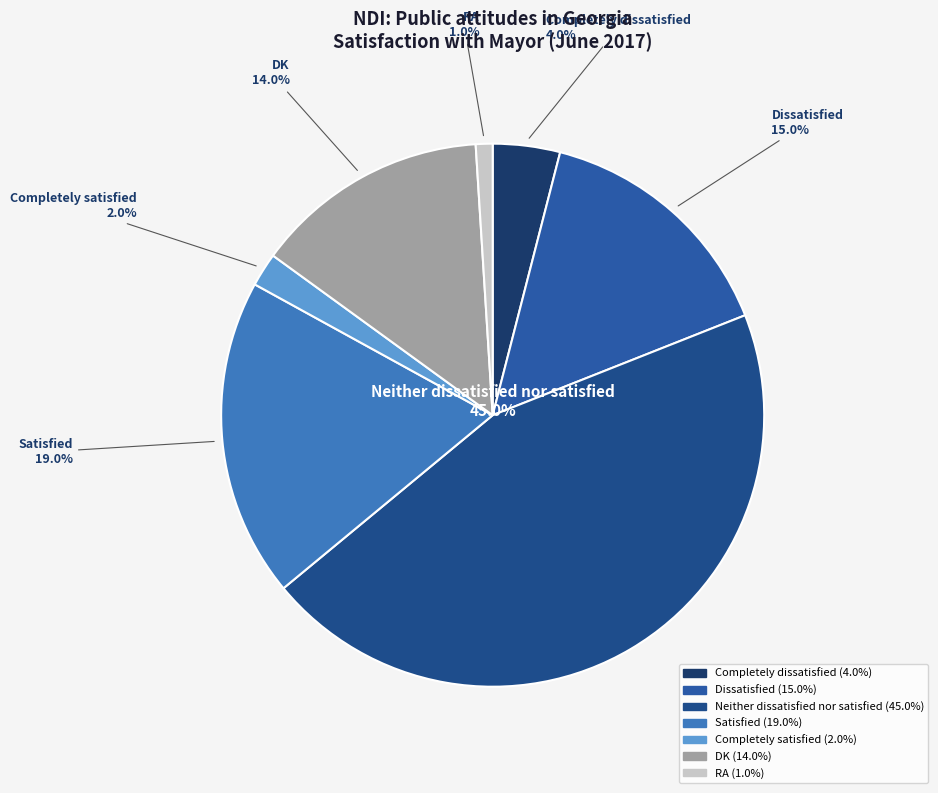

What portion of the pie excludes Satisfied?

81.0%